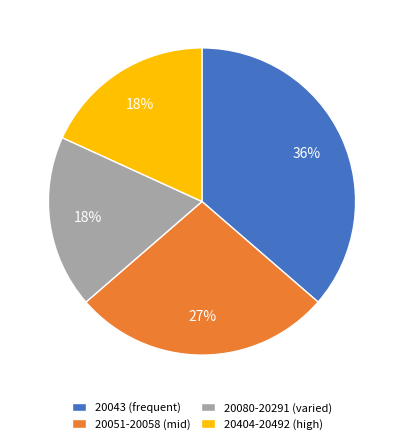

Is the sum of 20051-20058 (mid) and 20043 (frequent) greater than half?

Yes